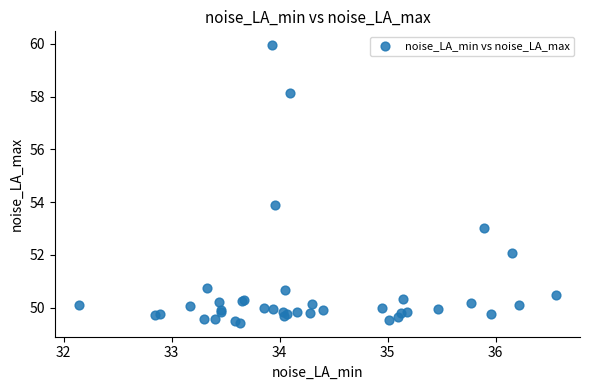

What Y value in the scatter plot is closest to 54?

53.9